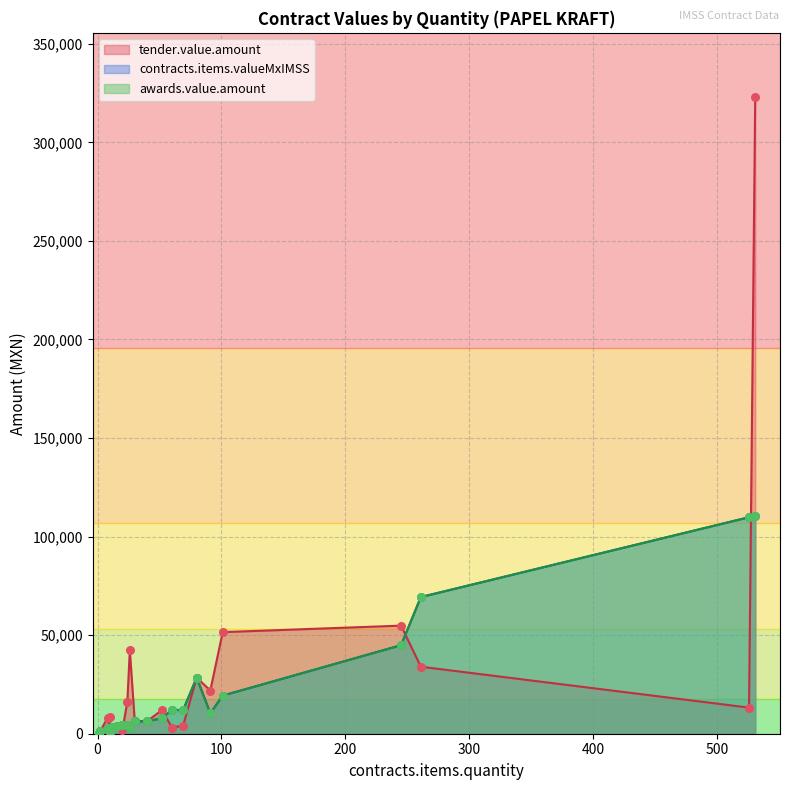

At which category is the sum across all series the highest?

531